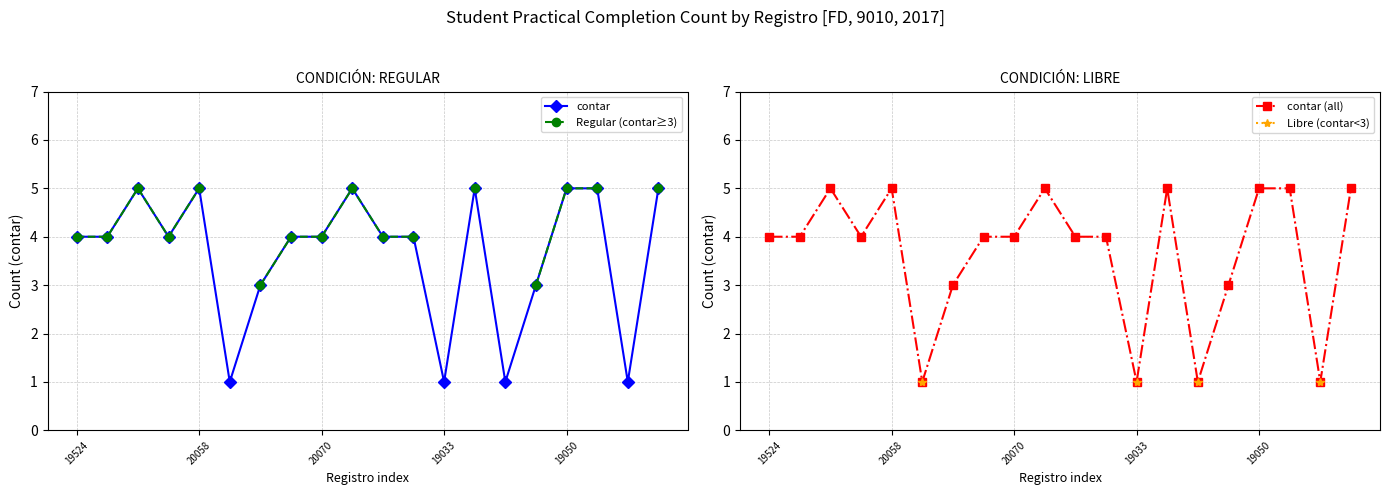

In contar (all), how many points are higher than both neighbors (excluding endpoints)?

4